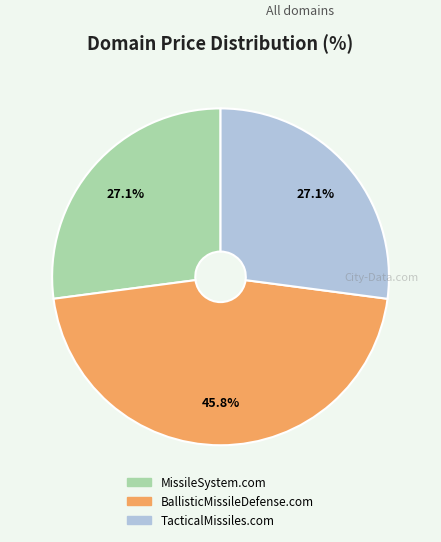

True or false: BallisticMissileDefense.com accounts for 46% of the total.

True